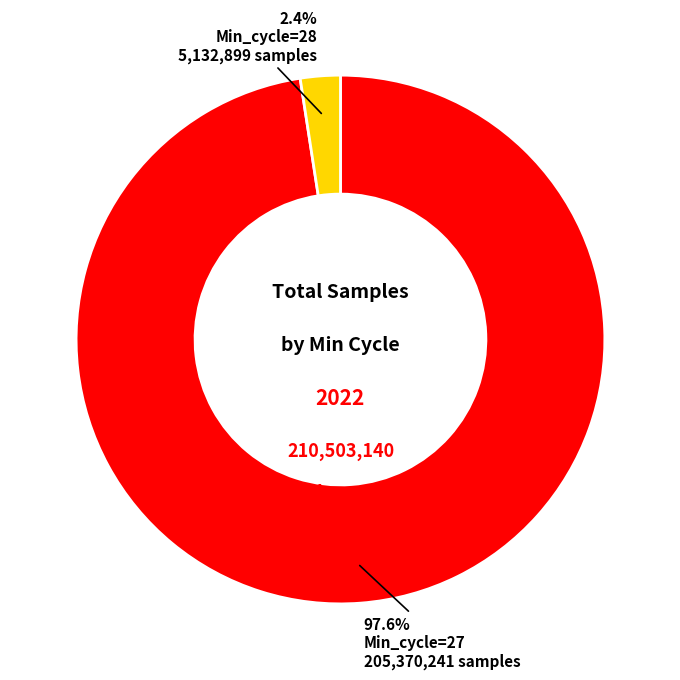

Does any single category account for the majority?

Yes